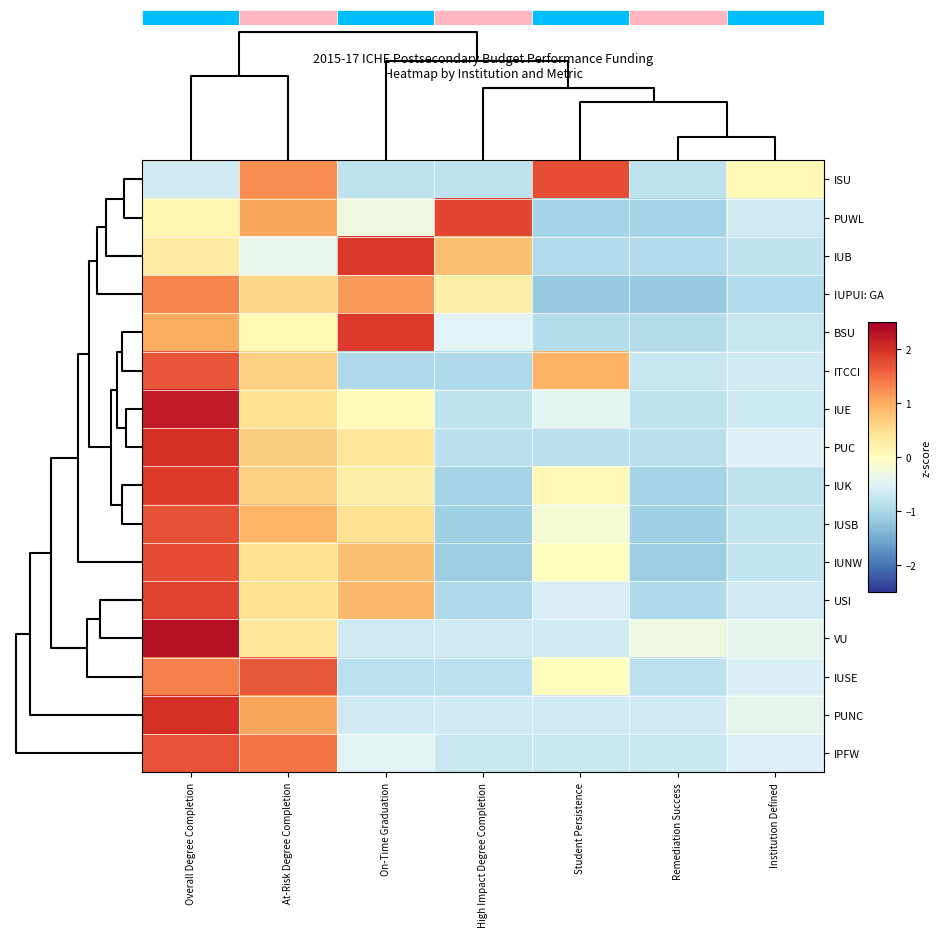

True or false: IUSB has a value of -1.1 at High Impact Degree Completion.

True